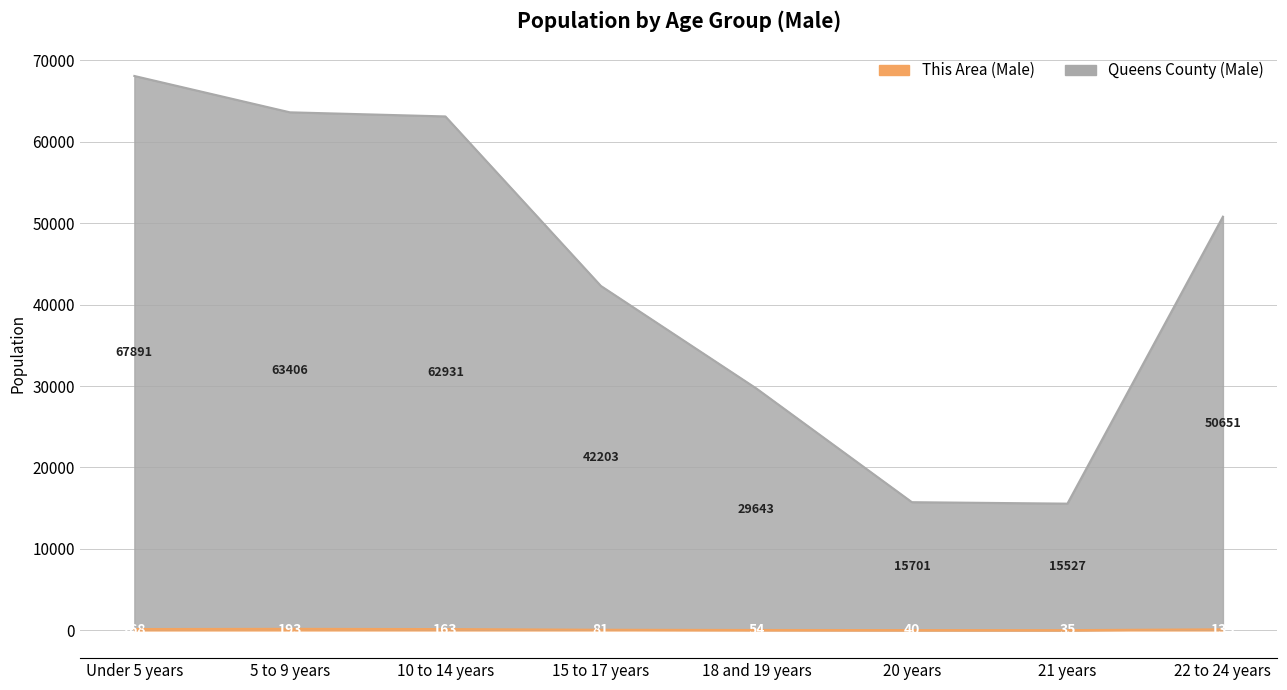

Rank the series by their maximum value, from highest to lowest.

Queens County (Male), This Area (Male)